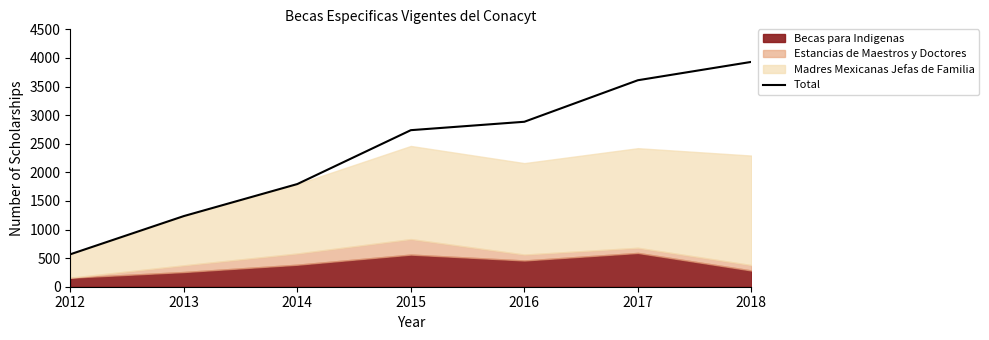

What is the value of the 7th point from the left?

3931